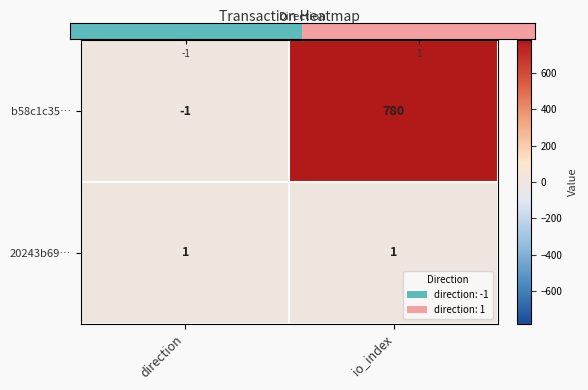

What is the difference between the maximum and minimum values in the b58c1c35… series?

781